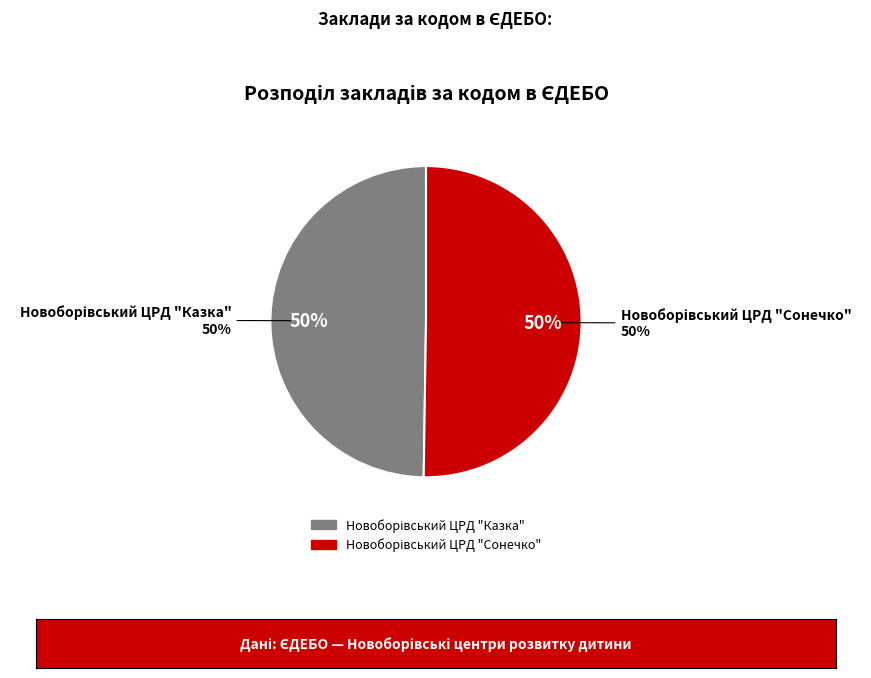

Which slice is the smallest?

Новоборівський ЦРД "Казка"